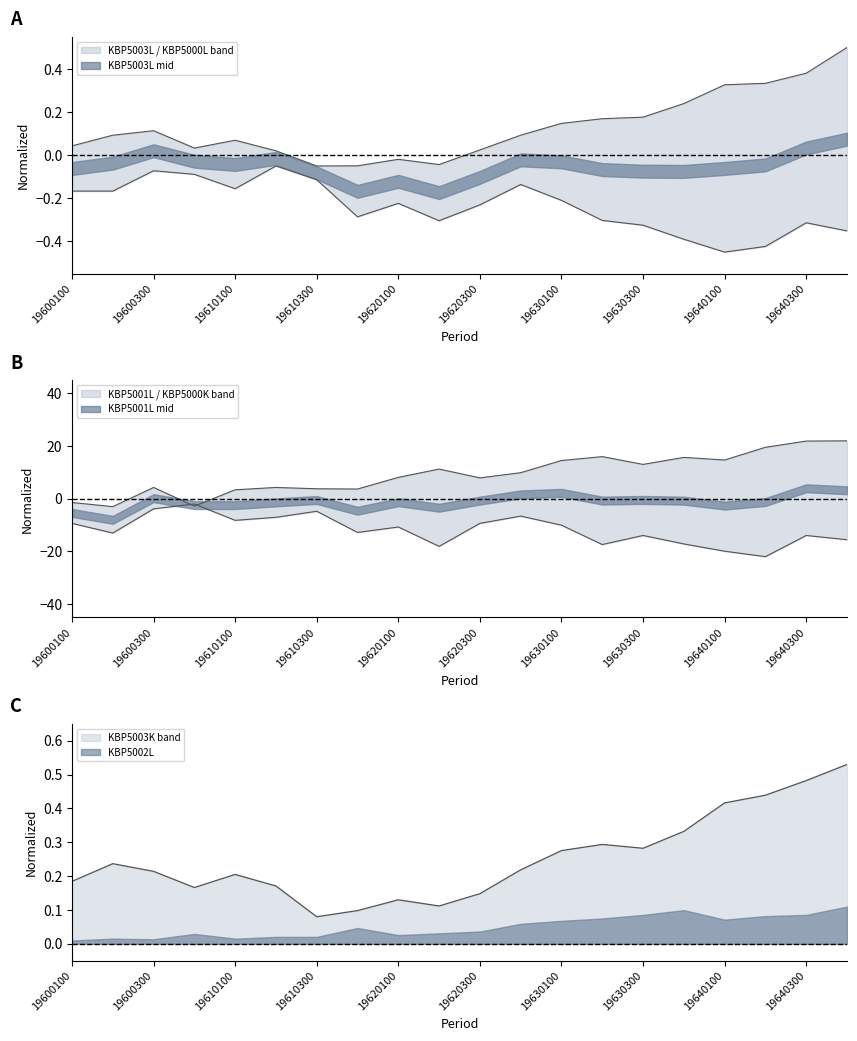

What is the difference between the maximum and minimum values in the KBP5000K series?

20.0